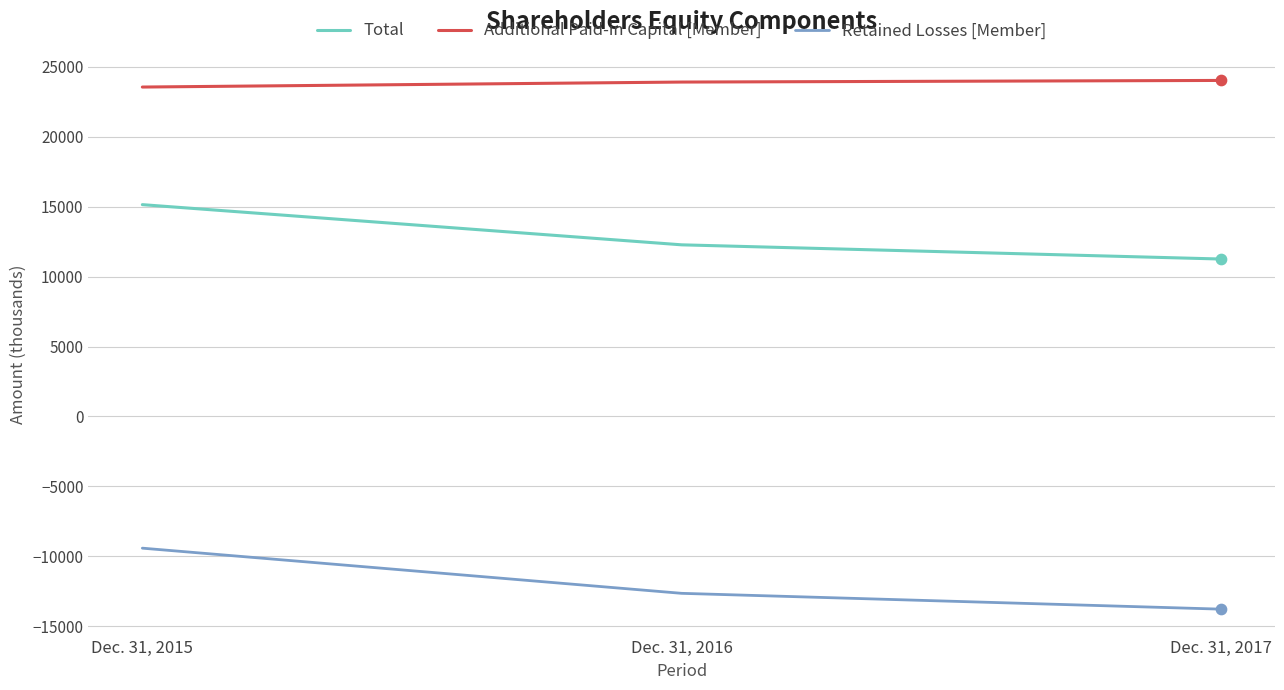

What is the total value across all series at Dec. 31, 2016?

23538